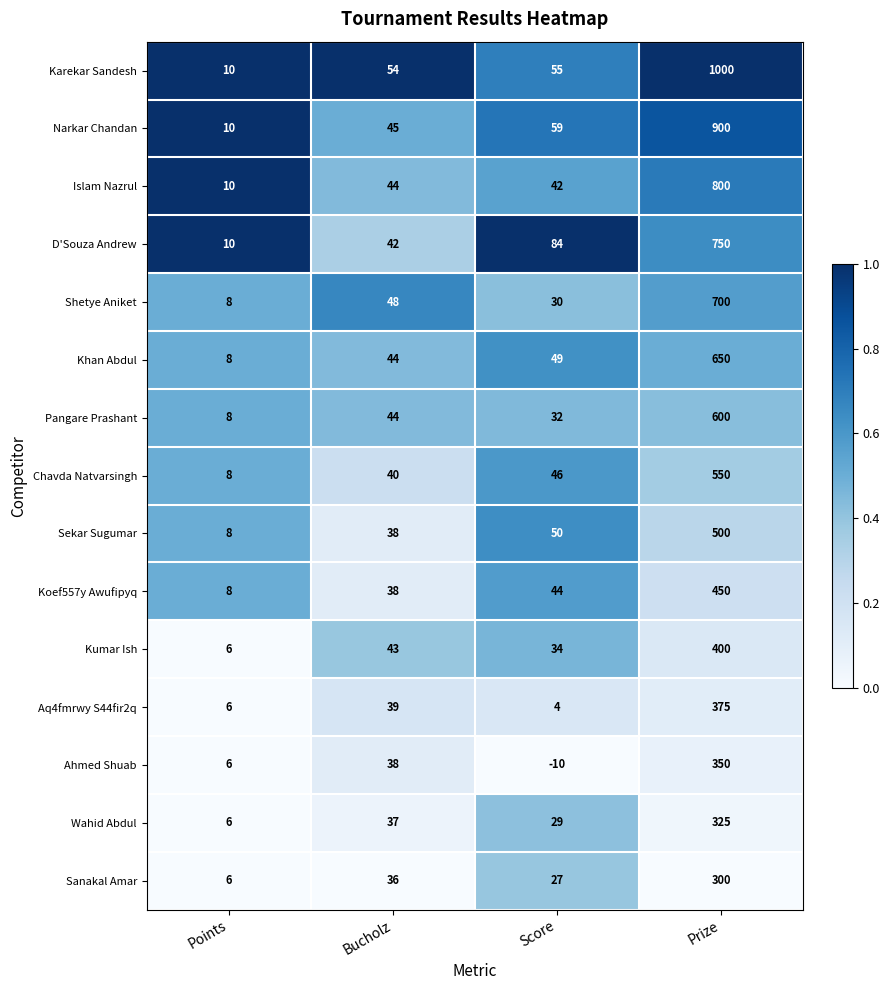

Is it true that Wahid Abdul equals 218 at Prize?

False